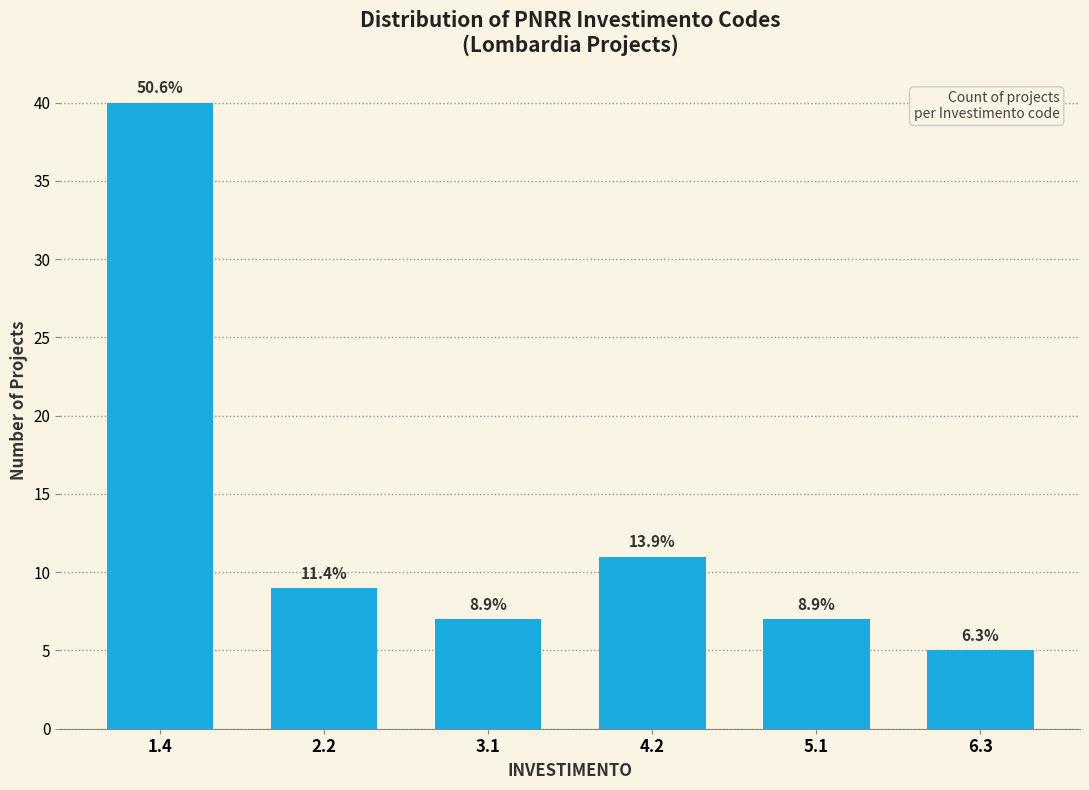

Are the bars horizontal?

No